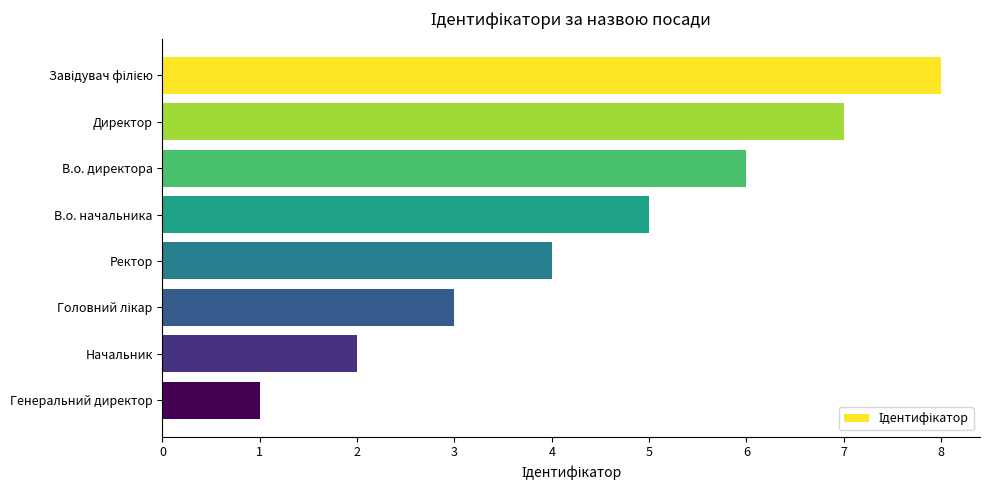

What is the difference between the maximum and minimum values?

7